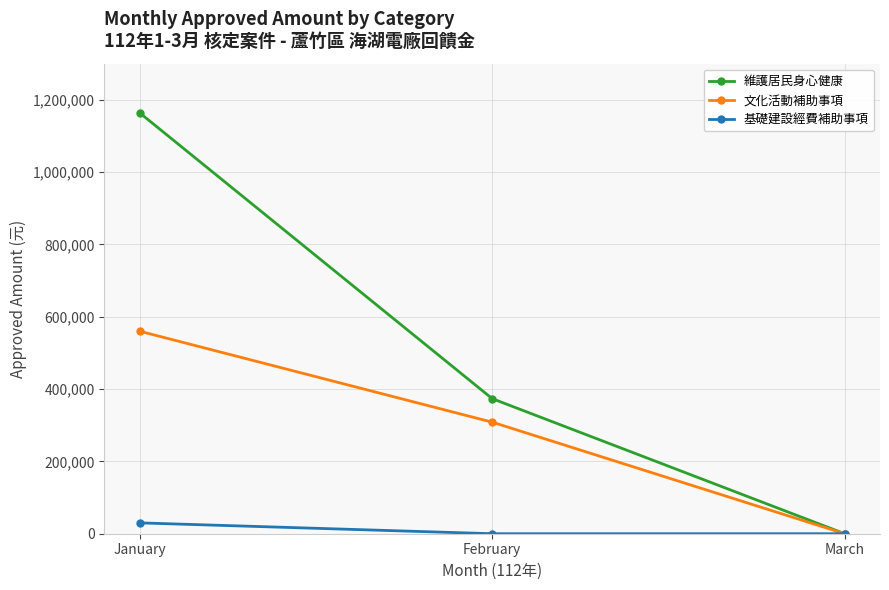

Reading left to right, transcribe all the data shown in this chart.

維護居民身心健康: January=1163800	February=373500	March=0
文化活動補助事項: January=560000	February=308500	March=0
基礎建設經費補助事項: January=30000	February=0	March=0